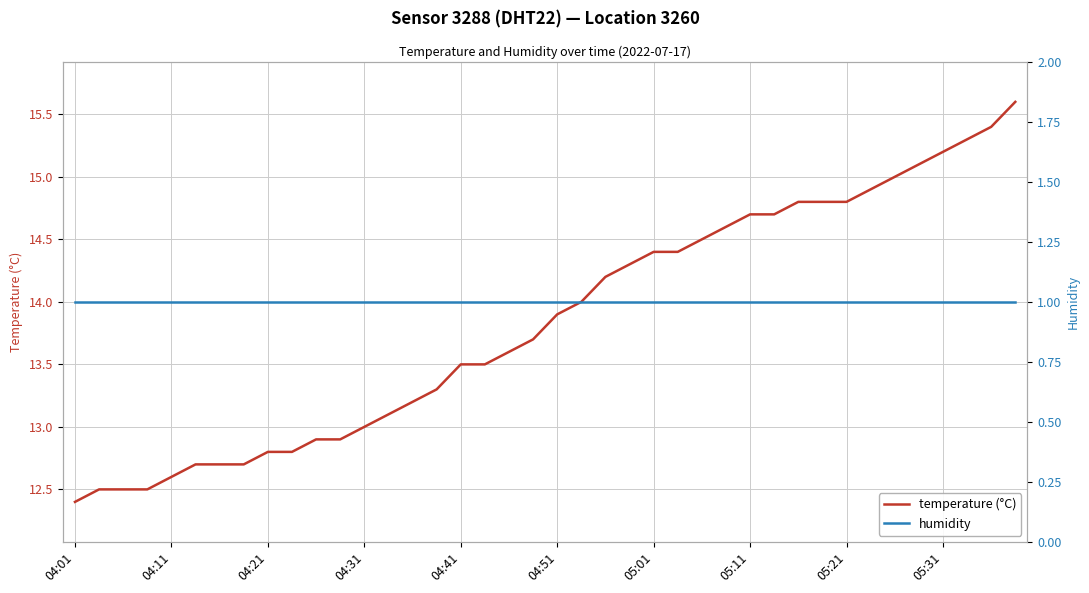

True or false: temperature (°C) and humidity intersect in this chart.

False